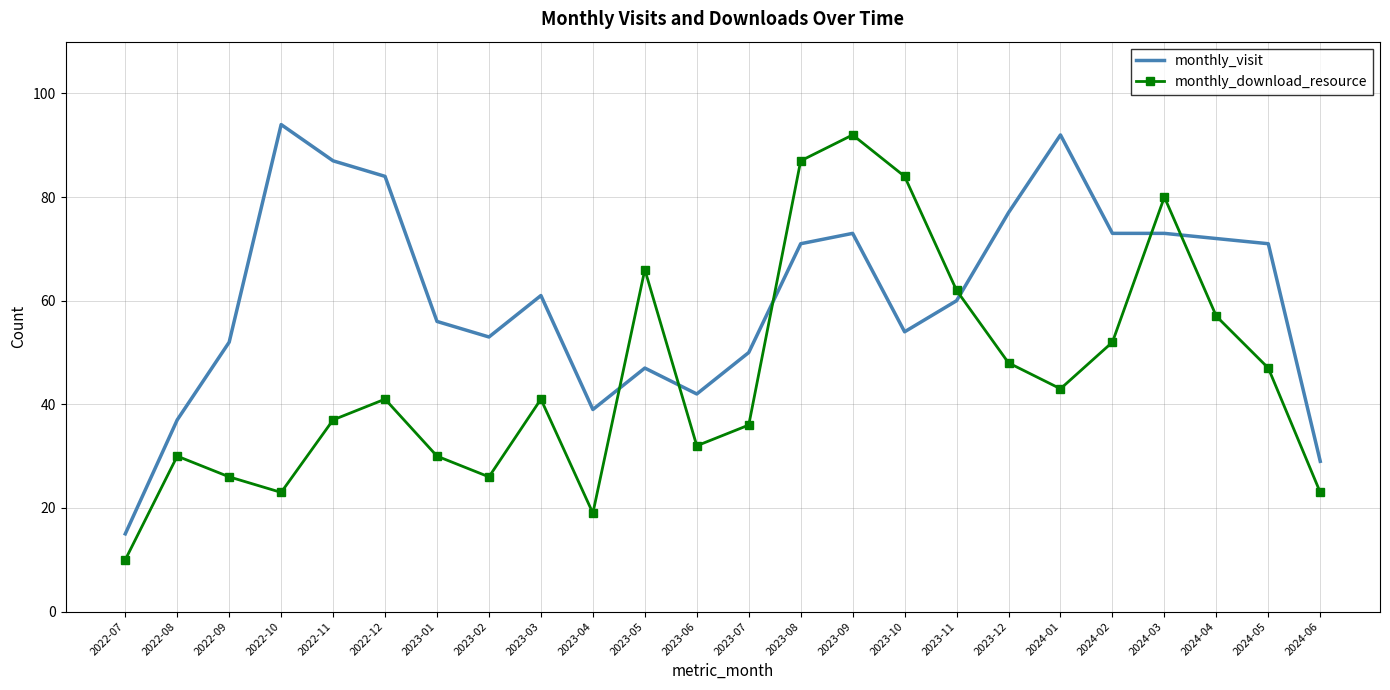

At which label is monthly_download_resource closest to 51?

2024-02